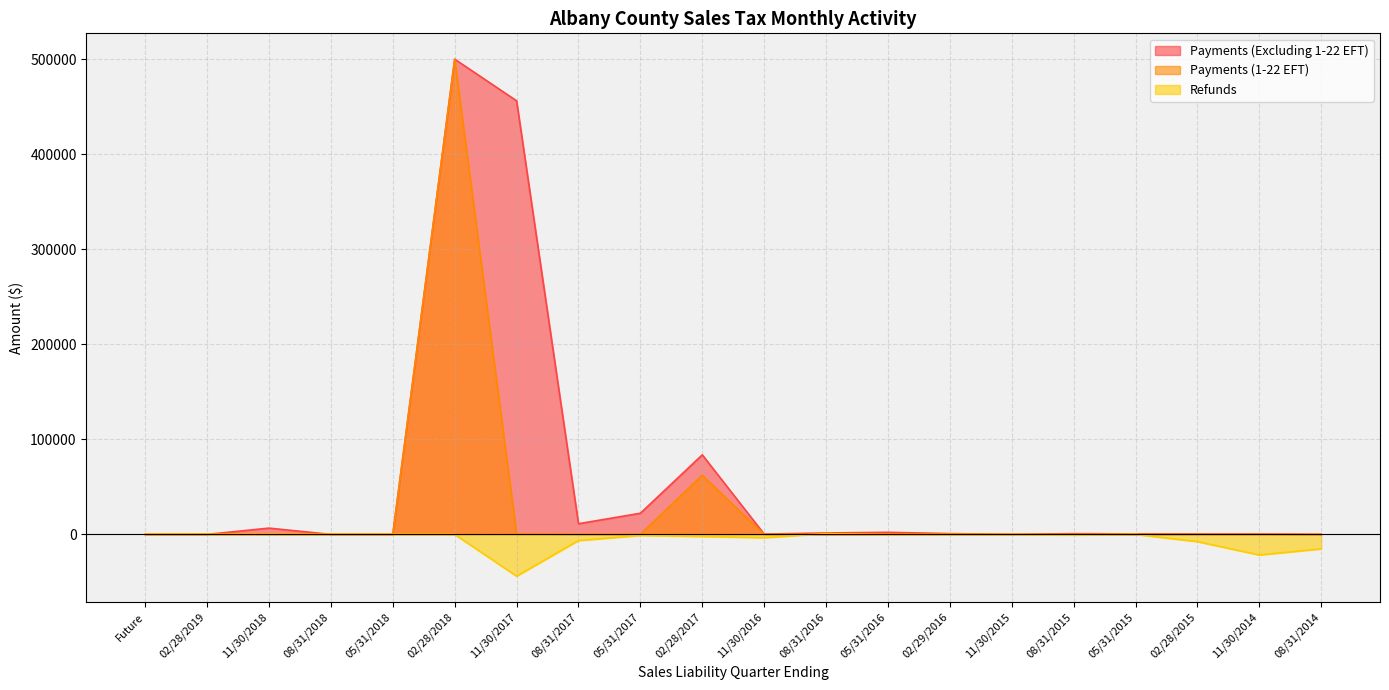

At which label does Refunds first exceed -270?

Future